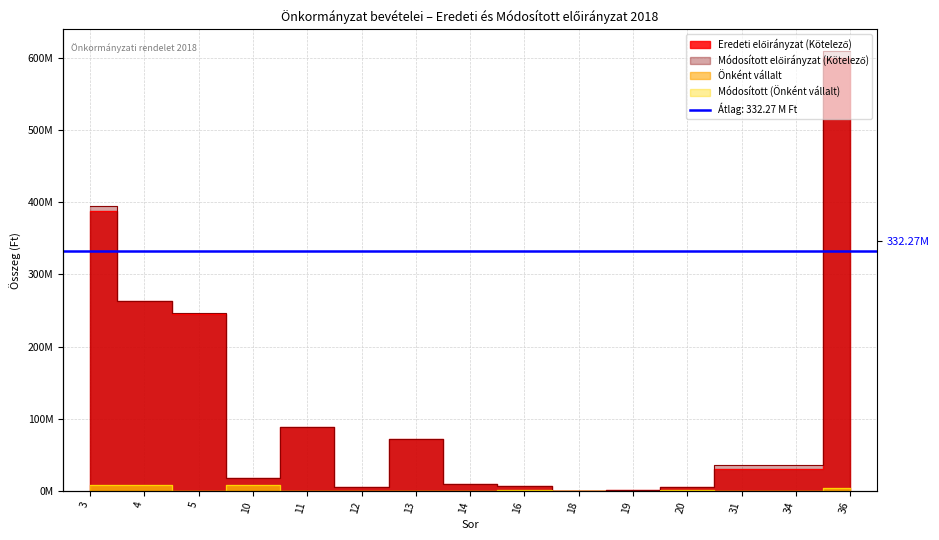

Which series has the largest total across all categories?

Módosított előirányzat (Kötelező)